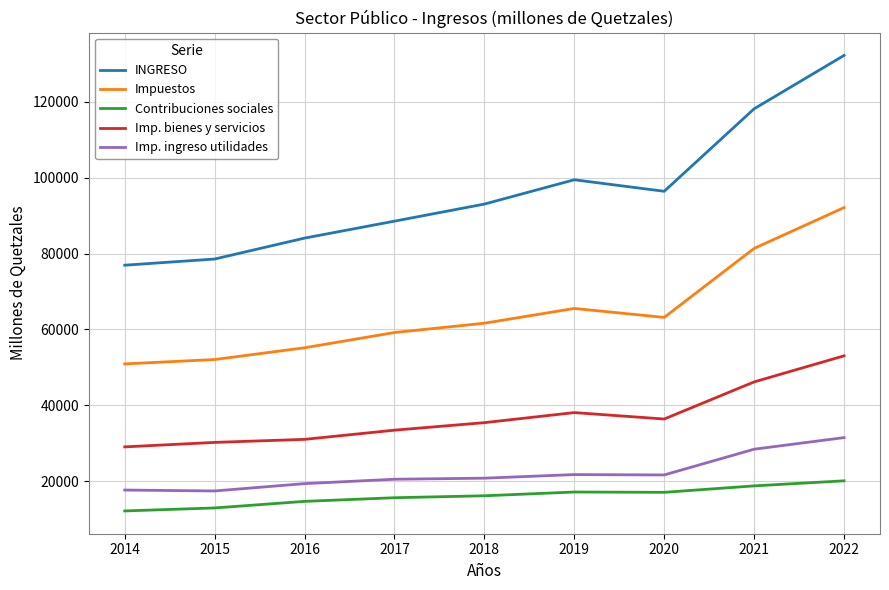

The value of Imp. bienes y servicios at 2022 is 91586.3. True or false?

False